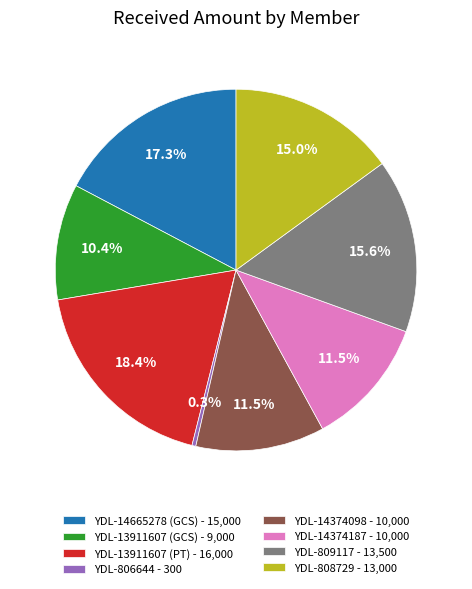

Which category has the biggest portion of the pie?

YDL-13911607 (PT) - 16,000